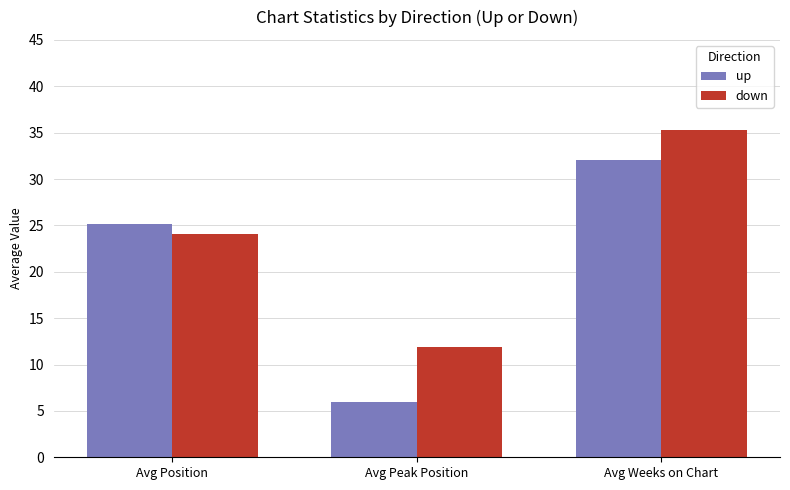

The value of up at Avg Weeks on Chart is 15.0. True or false?

False